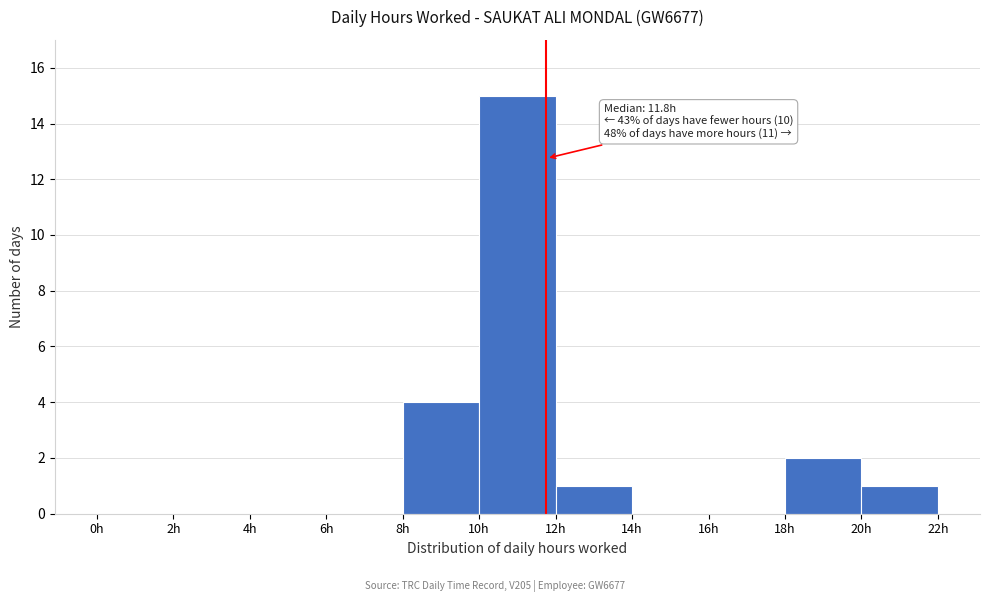

Which range on the x-axis has the tallest bar?

10 to 12